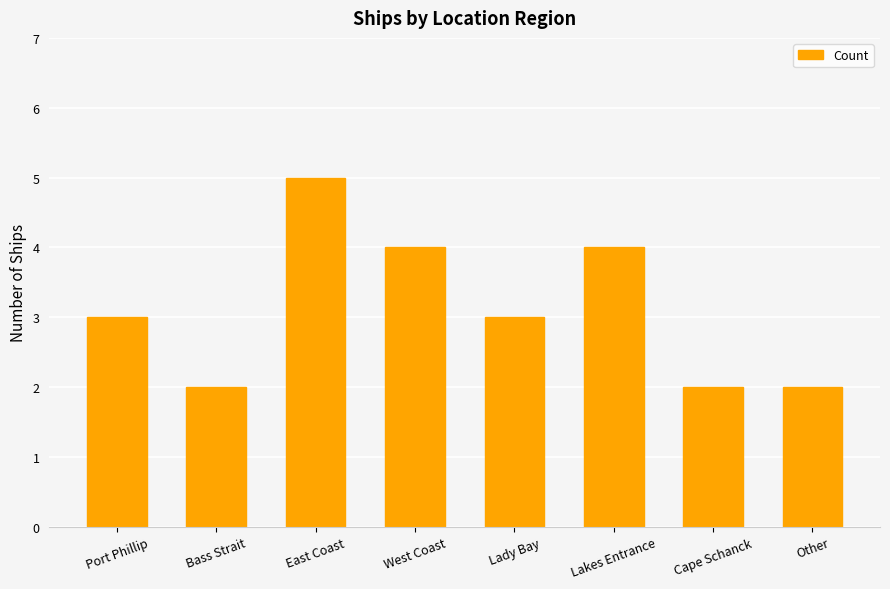

What is the ratio of the value at West Coast to the value at East Coast?

0.8